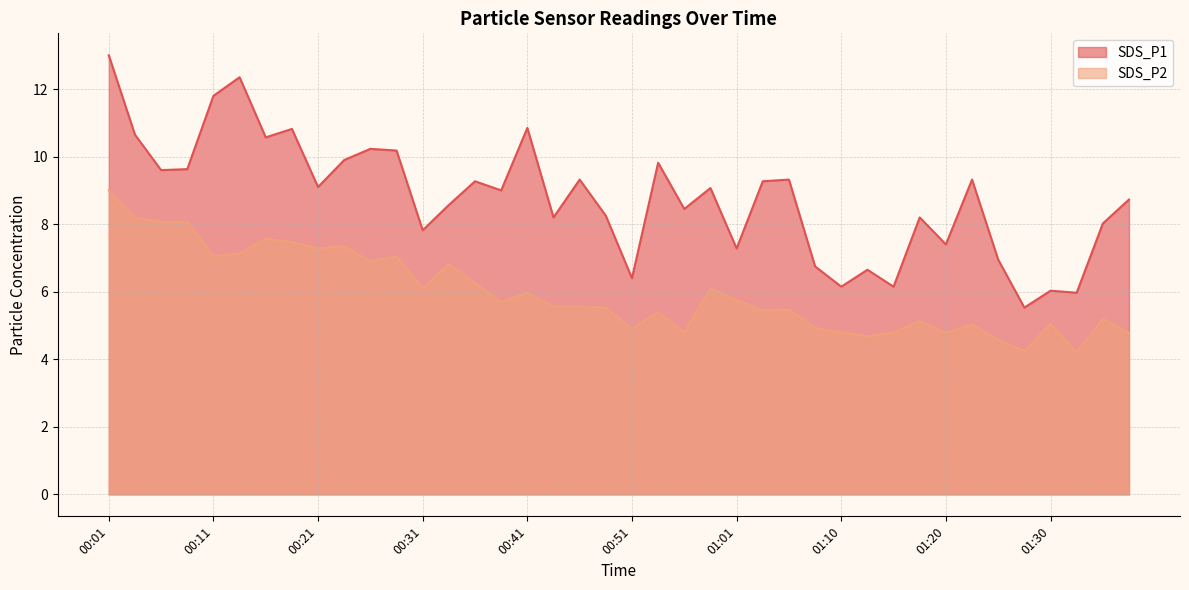

How many lines are shown in the chart?

2